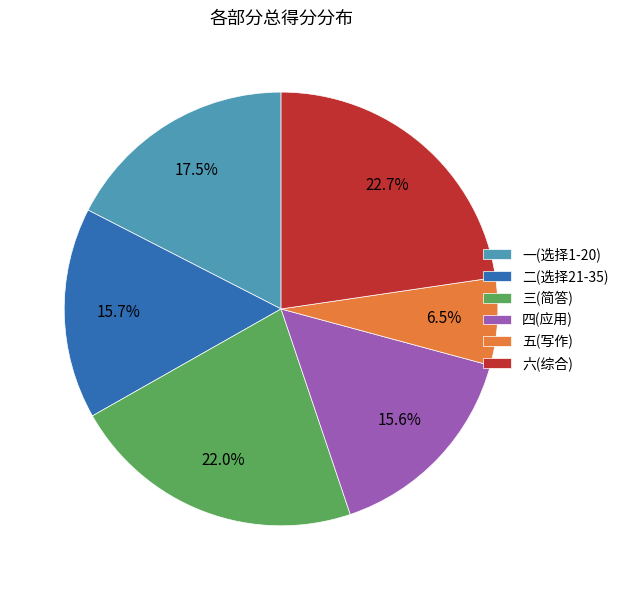

To the nearest percent, what is the difference between the largest and smallest slice percentages?

16%